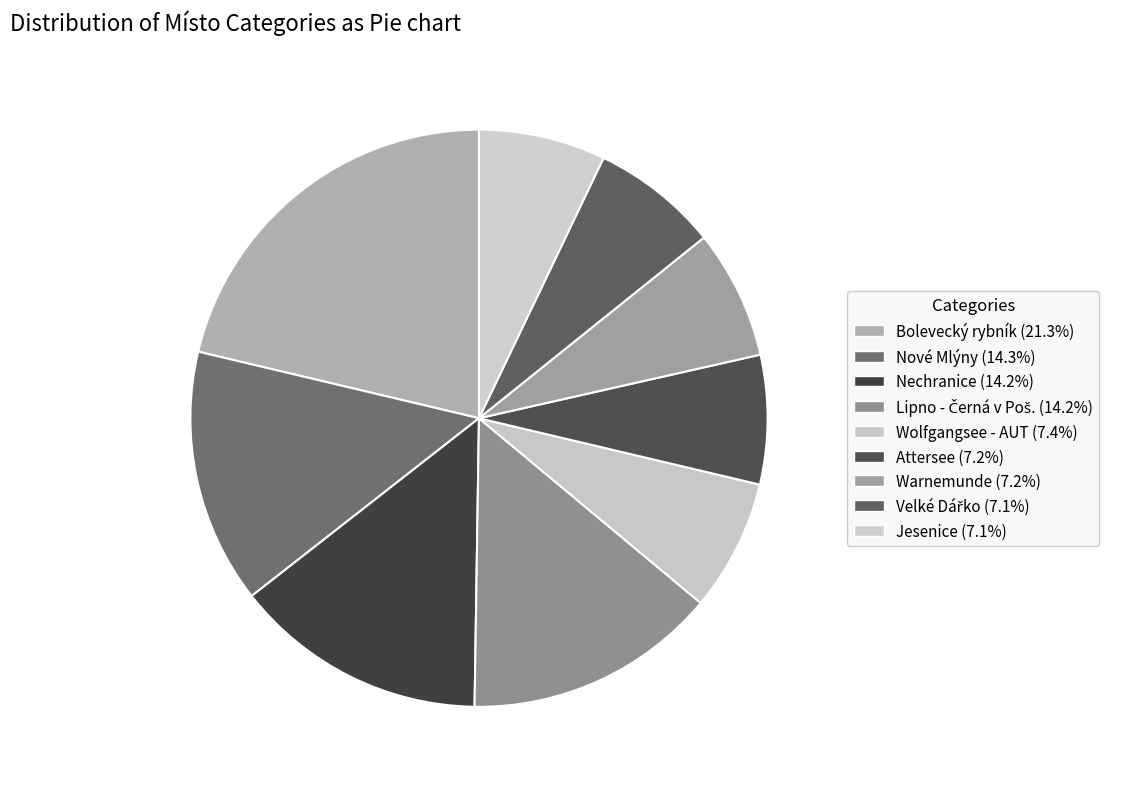

How many slices are in this pie chart?

9